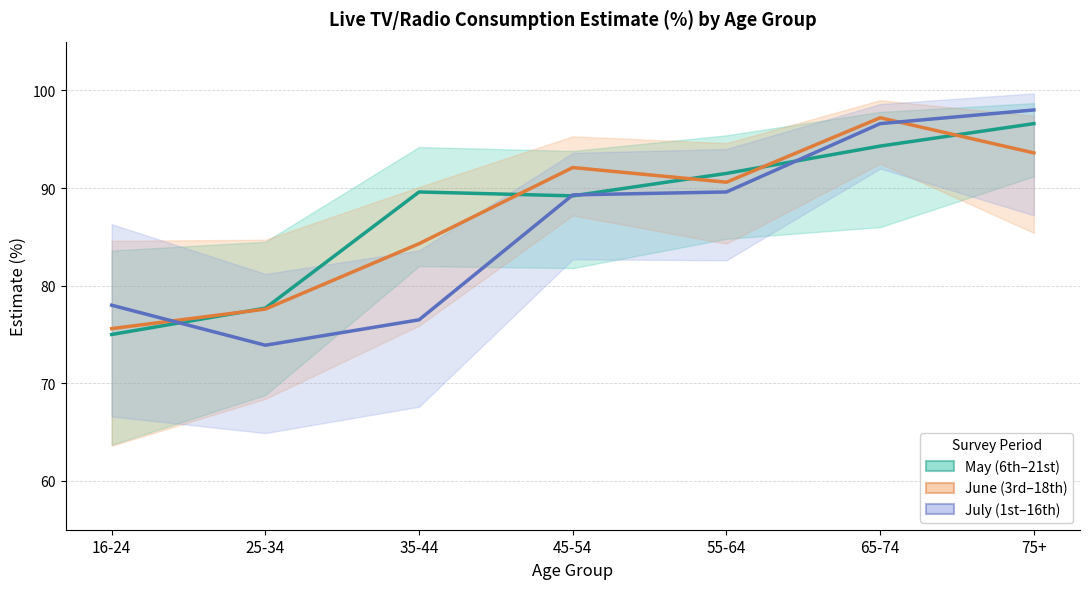

What is the greatest value displayed?

98.0